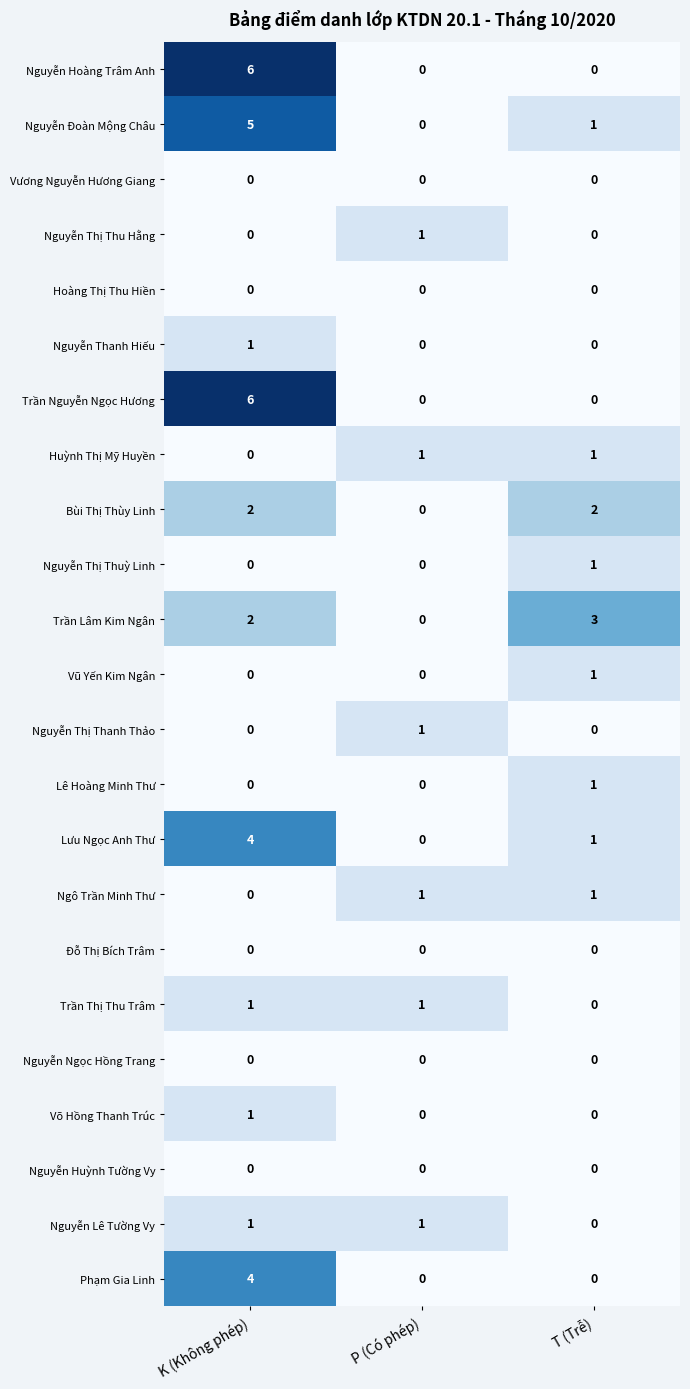

What is the spread (max minus min) of values at K (Không phép)?

6